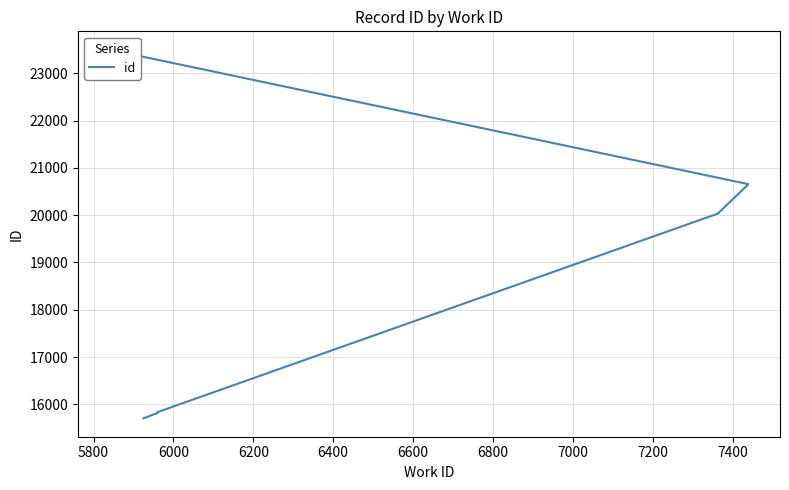

What is the greatest value displayed?

23495